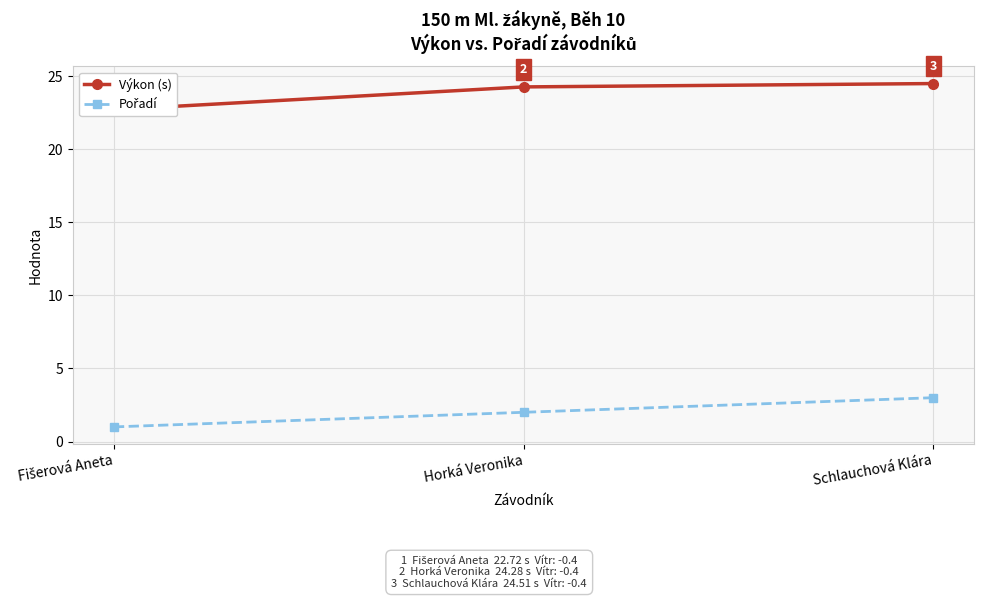

Where is Pořadí nearest to the value 2?

Horká Veronika